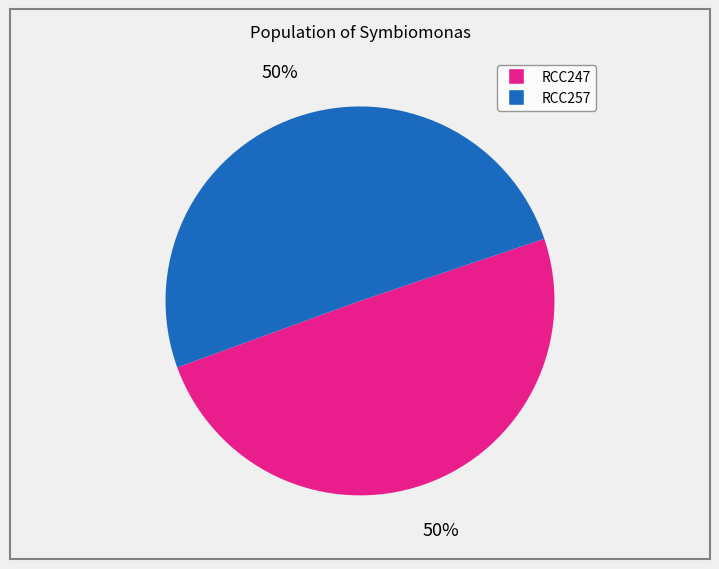

What percentage is the RCC257 slice, to the nearest percent?

50%